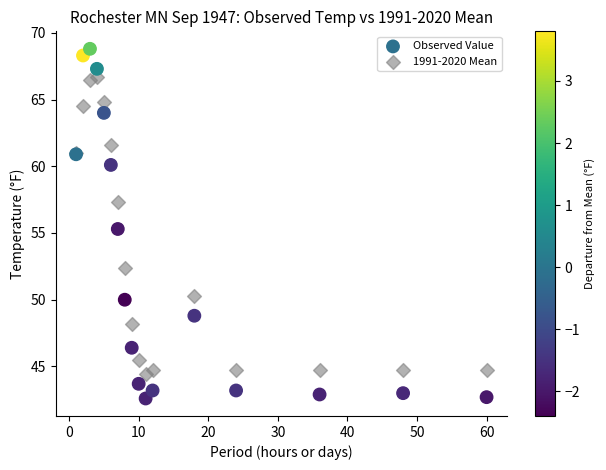

Across all series, what Y value is closest to 55?

55.3